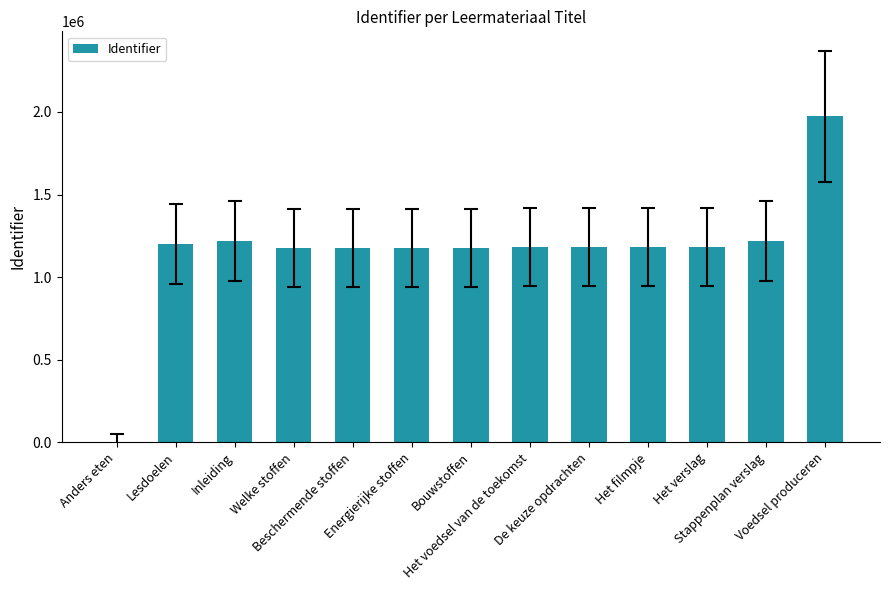

What is the sum of the values at Welke stoffen and Bouwstoffen?

2350870